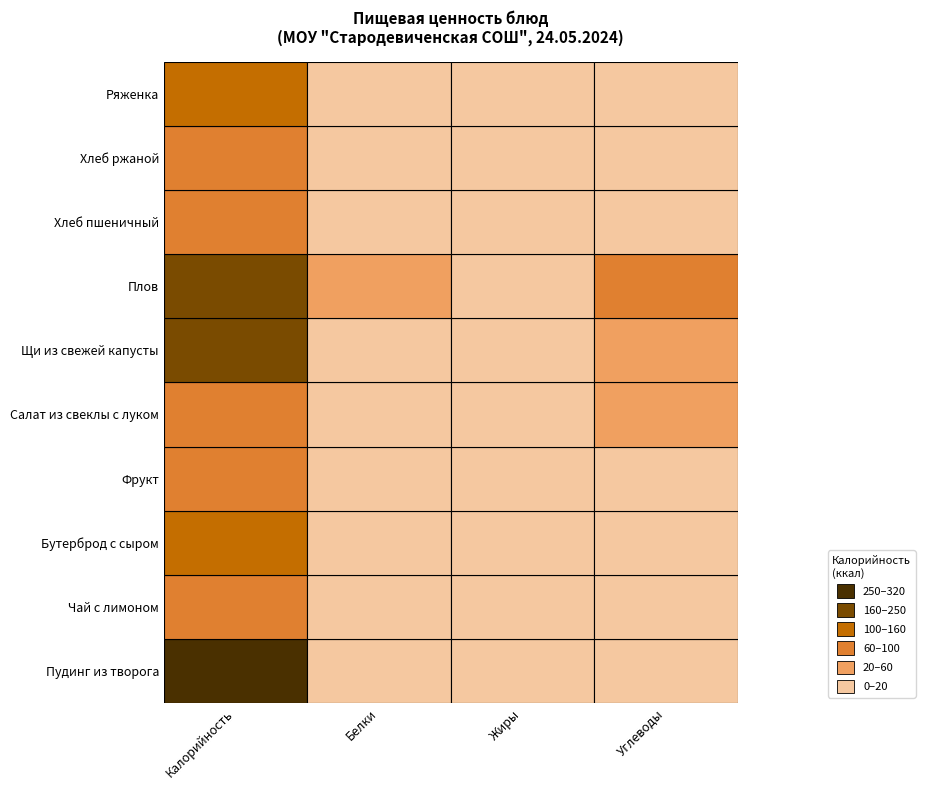

At which label does Белки reach its minimum?

Чай с лимоном